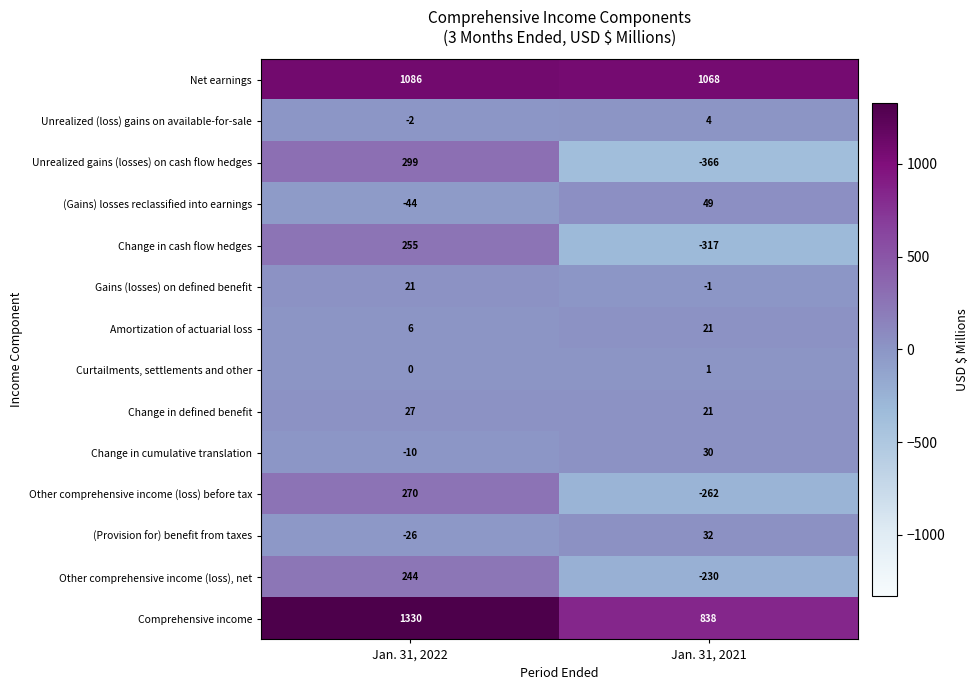

Reading left to right, list all the values displayed in this chart.

Net earnings: Jan. 31, 2022=1086	Jan. 31, 2021=1068
Unrealized (loss) gains on available-for-sale: Jan. 31, 2022=-2	Jan. 31, 2021=4
Unrealized gains (losses) on cash flow hedges: Jan. 31, 2022=299	Jan. 31, 2021=-366
(Gains) losses reclassified into earnings: Jan. 31, 2022=-44	Jan. 31, 2021=49
Change in cash flow hedges: Jan. 31, 2022=255	Jan. 31, 2021=-317
Gains (losses) on defined benefit: Jan. 31, 2022=21	Jan. 31, 2021=-1
Amortization of actuarial loss: Jan. 31, 2022=6	Jan. 31, 2021=21
Curtailments, settlements and other: Jan. 31, 2022=0	Jan. 31, 2021=1
Change in defined benefit: Jan. 31, 2022=27	Jan. 31, 2021=21
Change in cumulative translation: Jan. 31, 2022=-10	Jan. 31, 2021=30
Other comprehensive income (loss) before tax: Jan. 31, 2022=270	Jan. 31, 2021=-262
(Provision for) benefit from taxes: Jan. 31, 2022=-26	Jan. 31, 2021=32
Other comprehensive income (loss), net: Jan. 31, 2022=244	Jan. 31, 2021=-230
Comprehensive income: Jan. 31, 2022=1330	Jan. 31, 2021=838